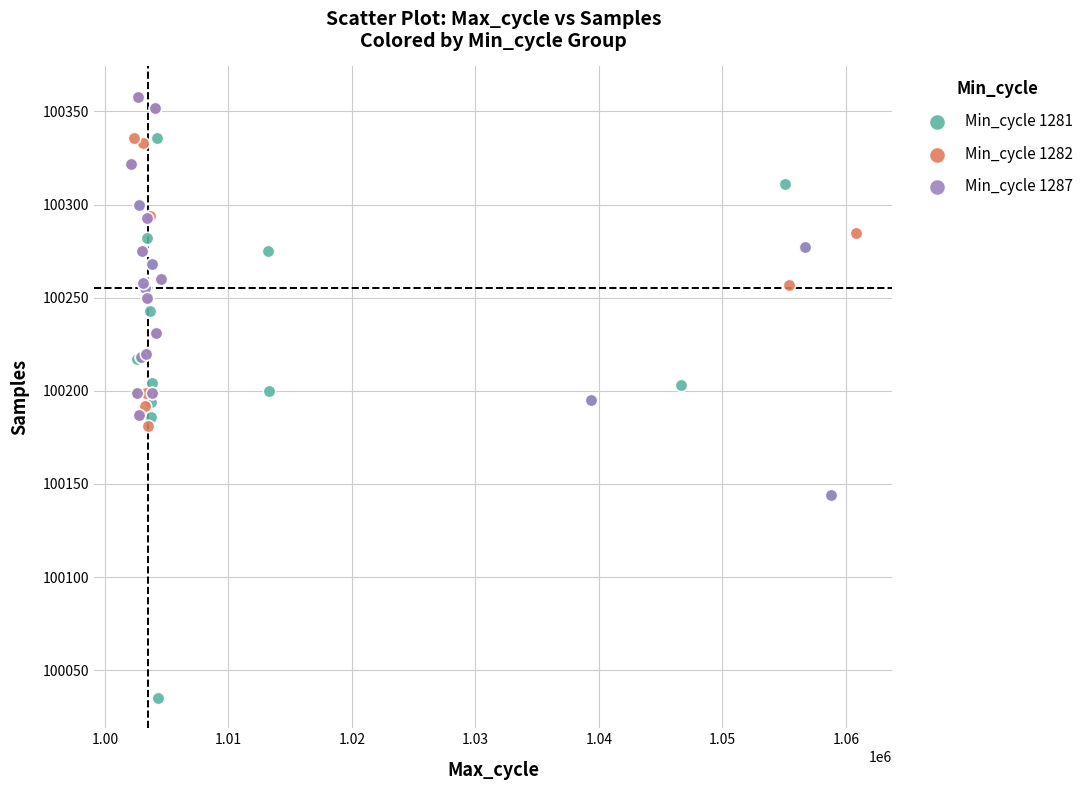

Which series contains the lowest Y value?

Min_cycle 1281